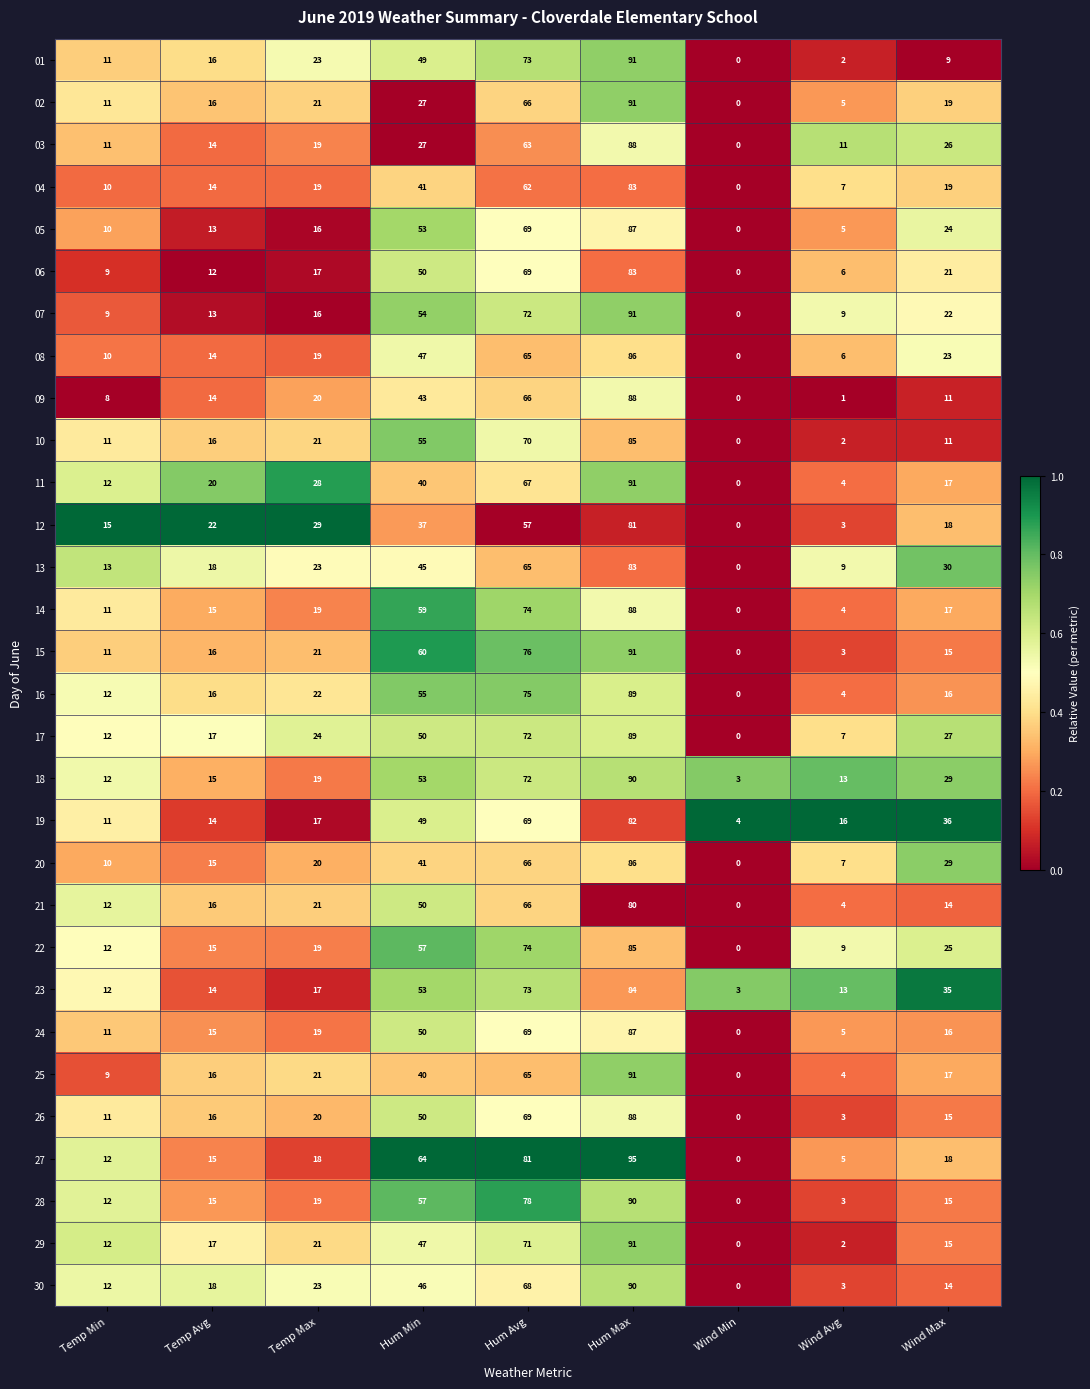

Which series changed the most between Temp Min and Temp Max?

11